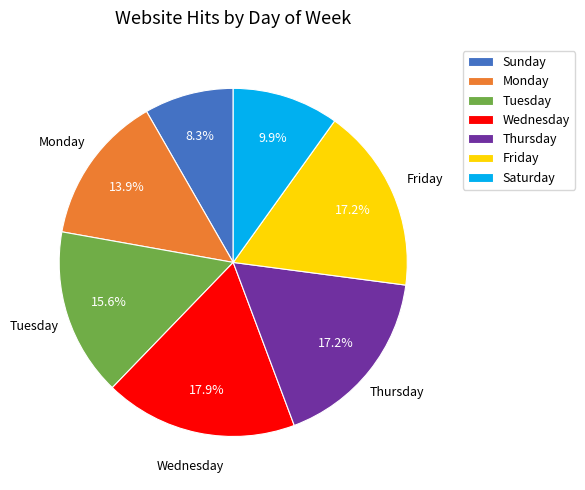

What is the largest slice in the pie chart?

Wednesday